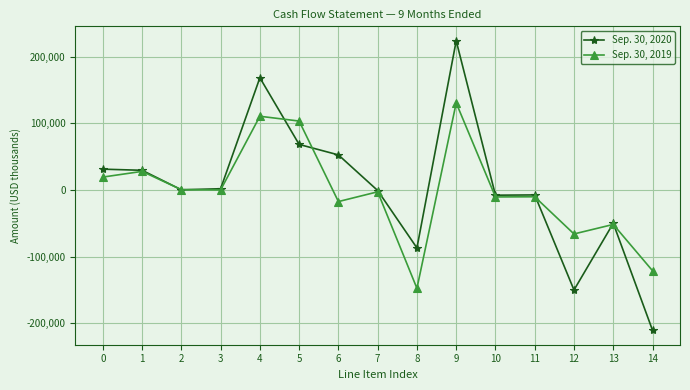

At how many categories does at least one series exceed 27379?

6